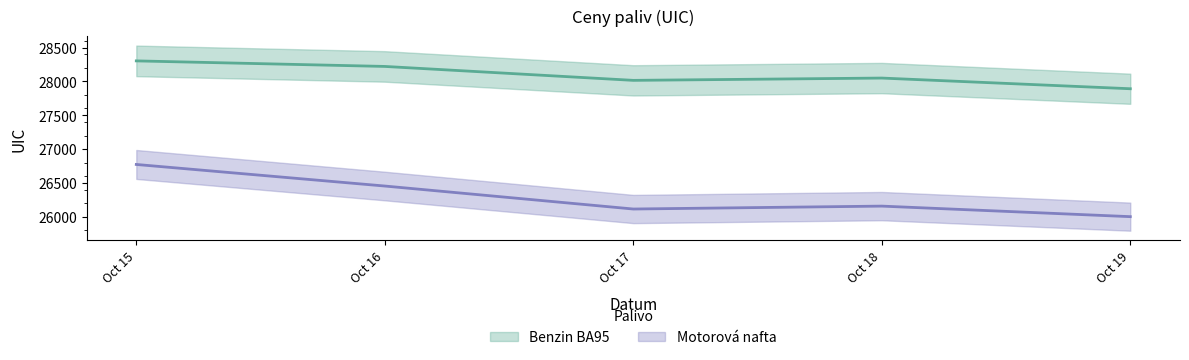

What is the difference between the Benzin BA95 values at 2024-10-17 and 2024-10-19?

124